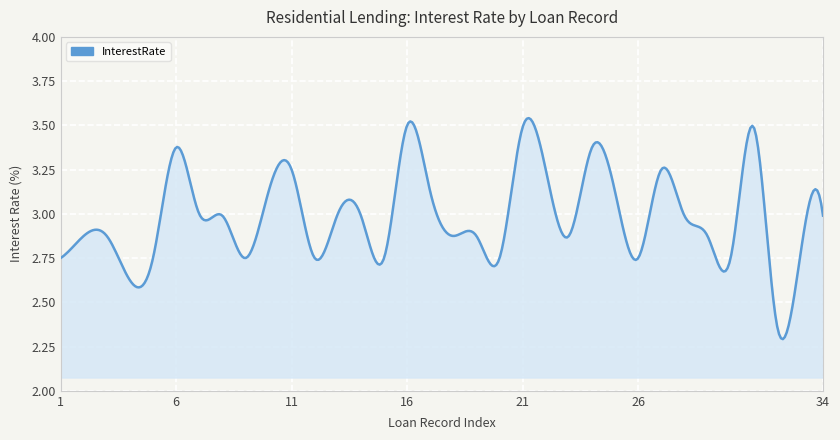

Count the number of data series in this chart.

1